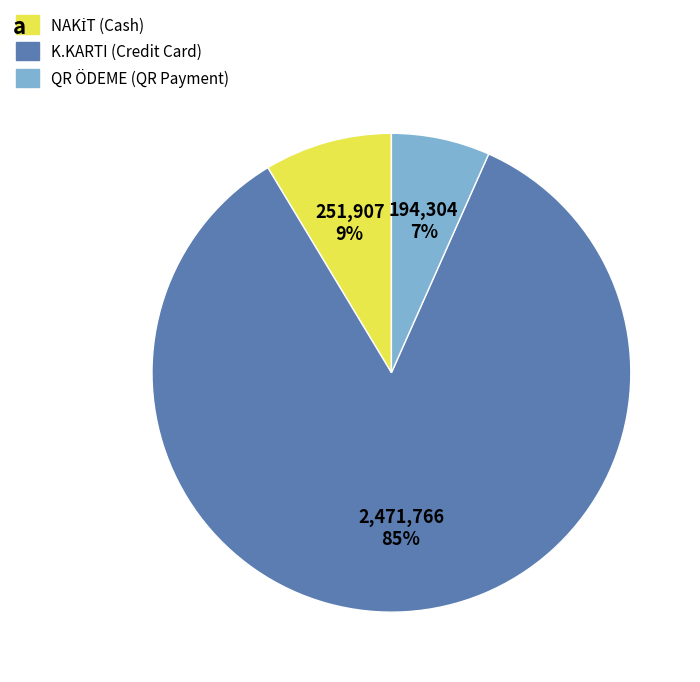

Between QR ÖDEME and K.KARTI, which is larger?

K.KARTI